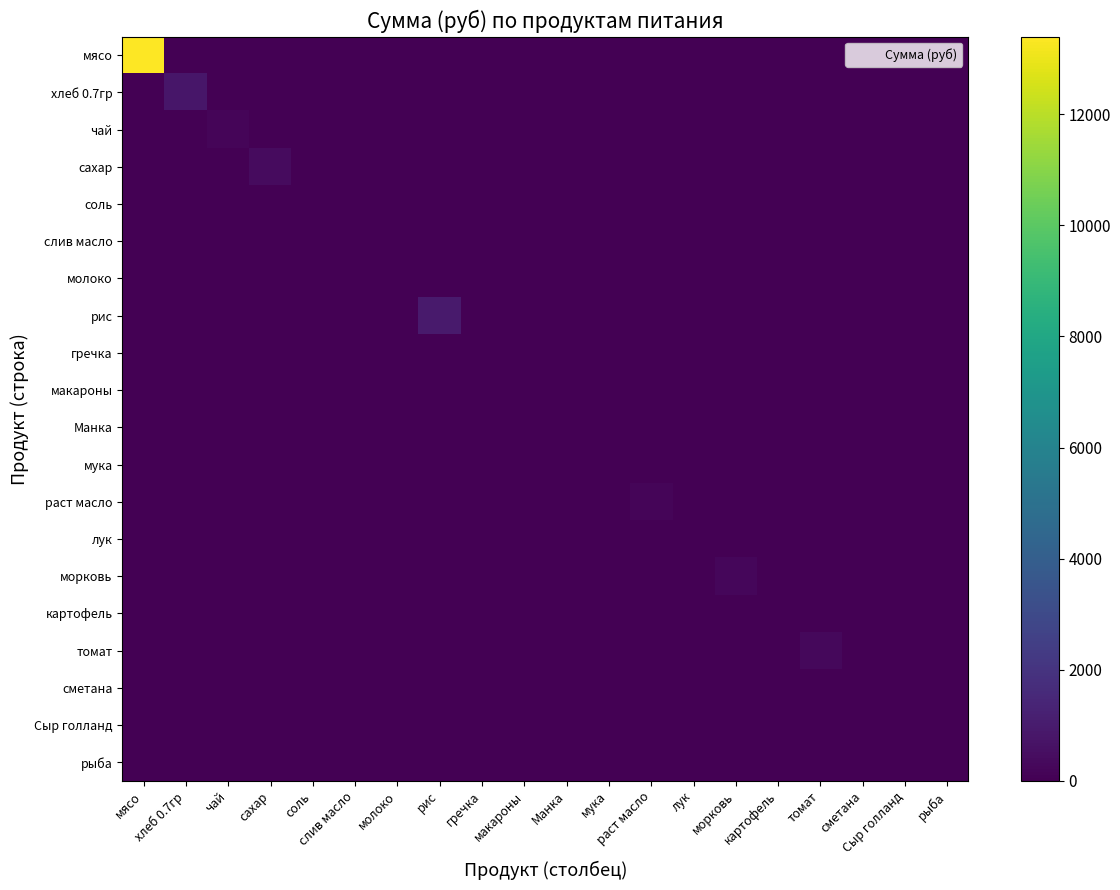

How many series are shown in this chart?

20